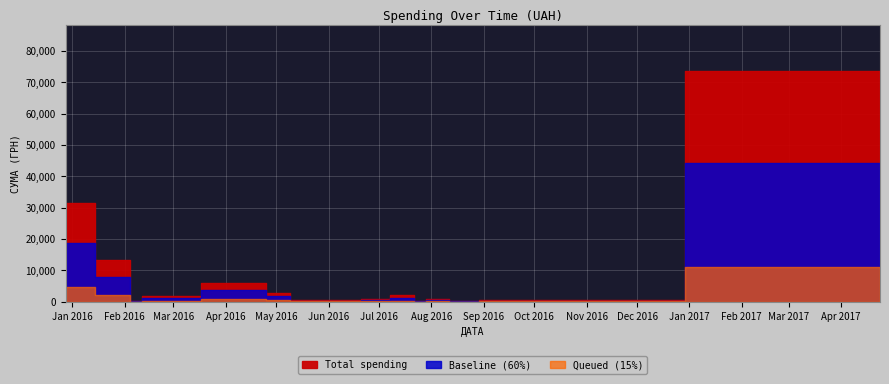

What is the value of the 11th point from the left?

546.3